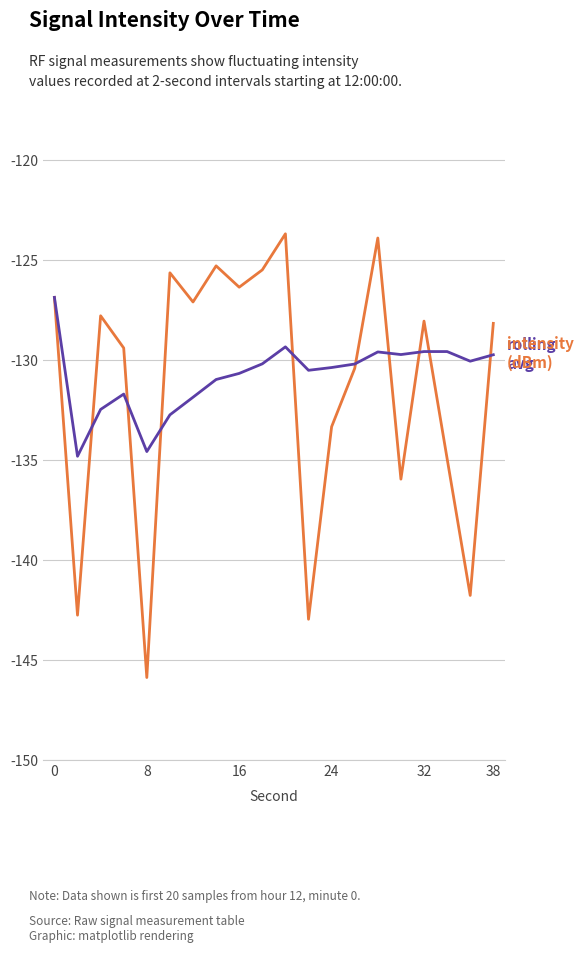

What is the smallest value displayed?

-145.9